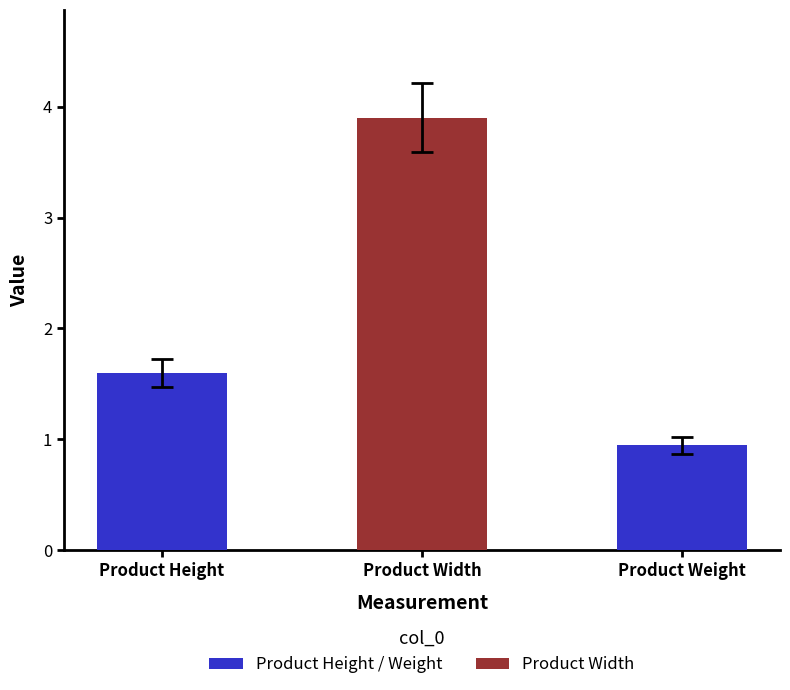

The value at Product Width is 5.2. True or false?

False